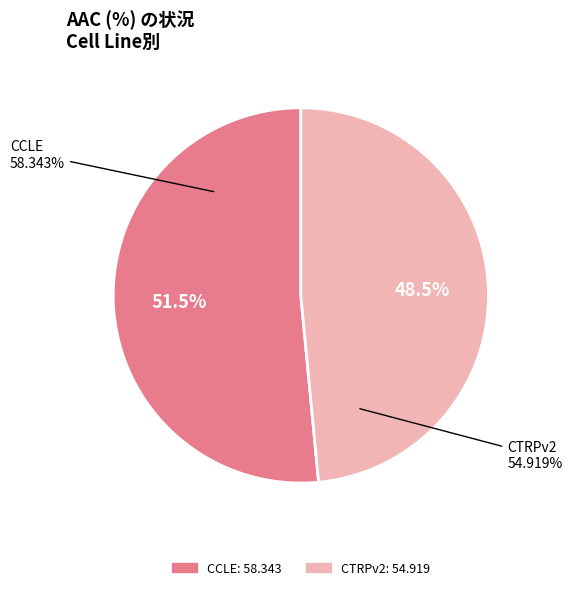

To the nearest percent, what portion does CCLE represent?

52%